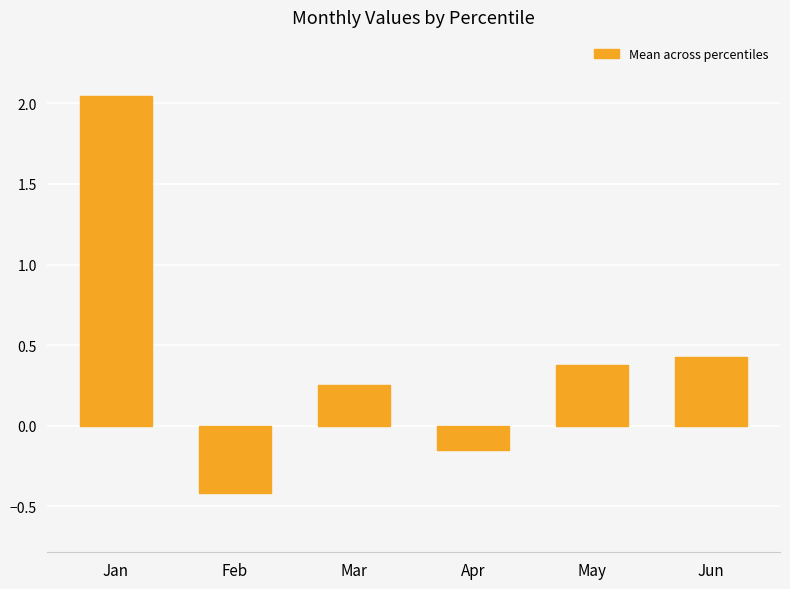

Count the number of categories in the chart.

6